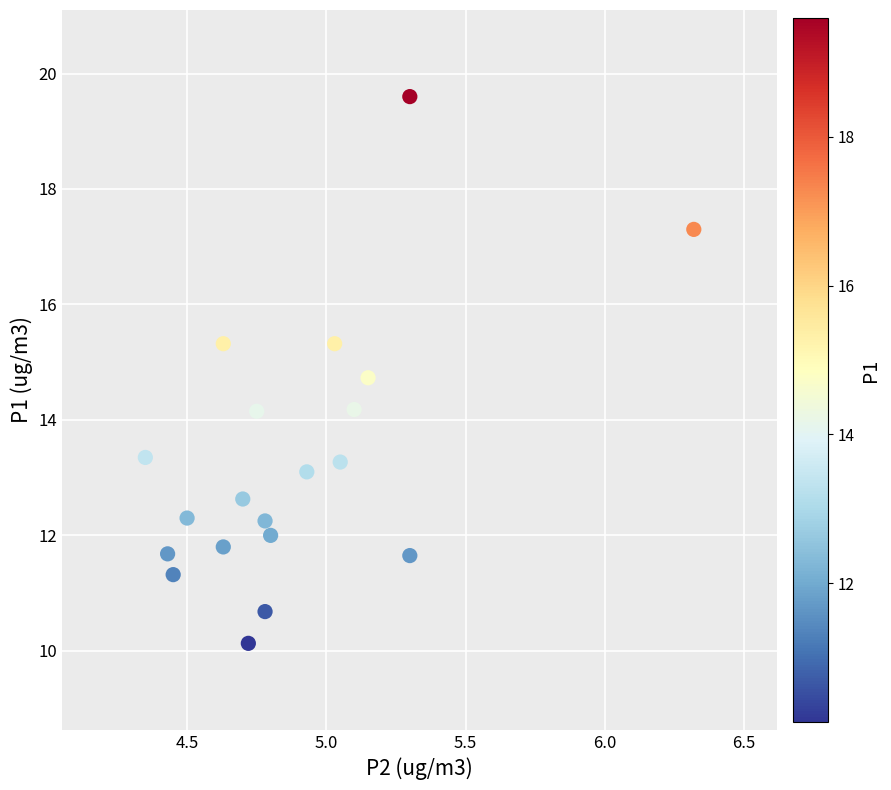

What is the range of X values (max minus min)?

2.0